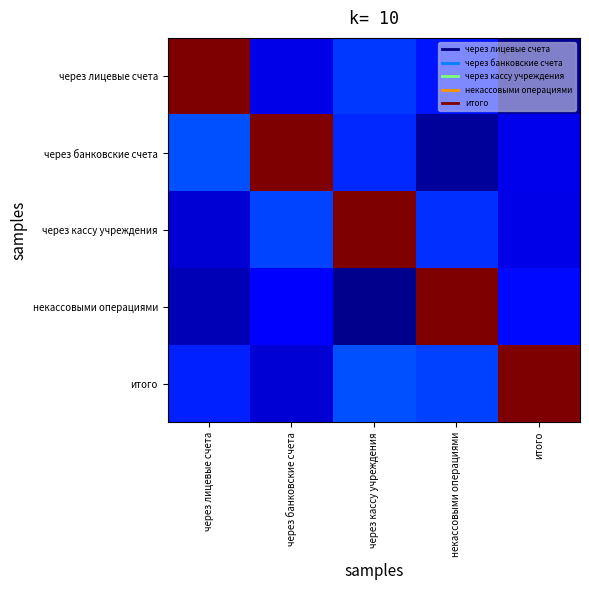

What is the difference between the highest and lowest values at через кассу учреждения?

937.2